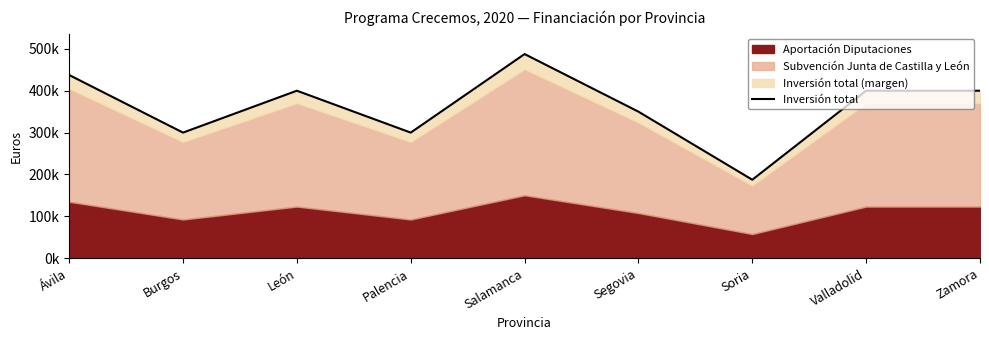

How many points are lower than both their immediate neighbors (excluding endpoints)?

3